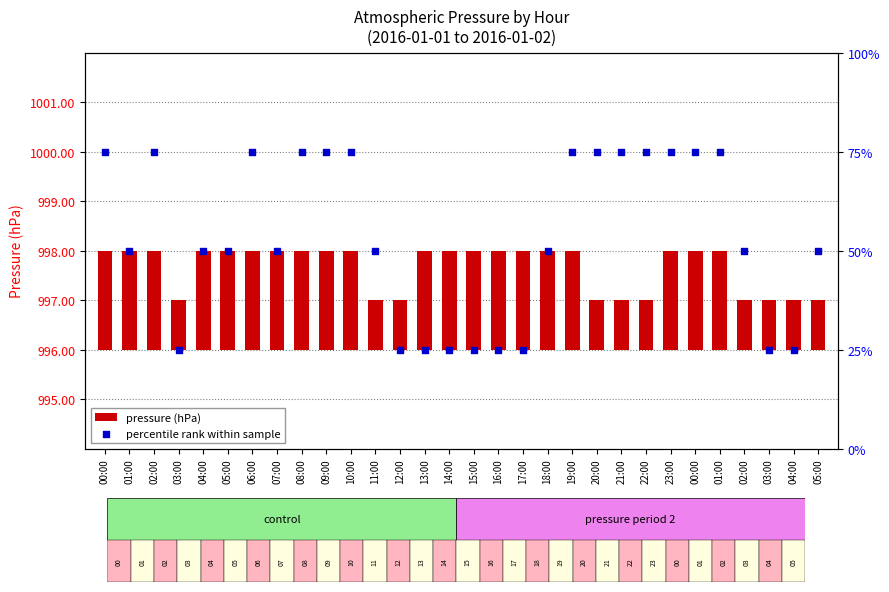

Is the value of pressure (hPa) at 20:00 greater than the value of percentile rank within sample at 00:00?

No